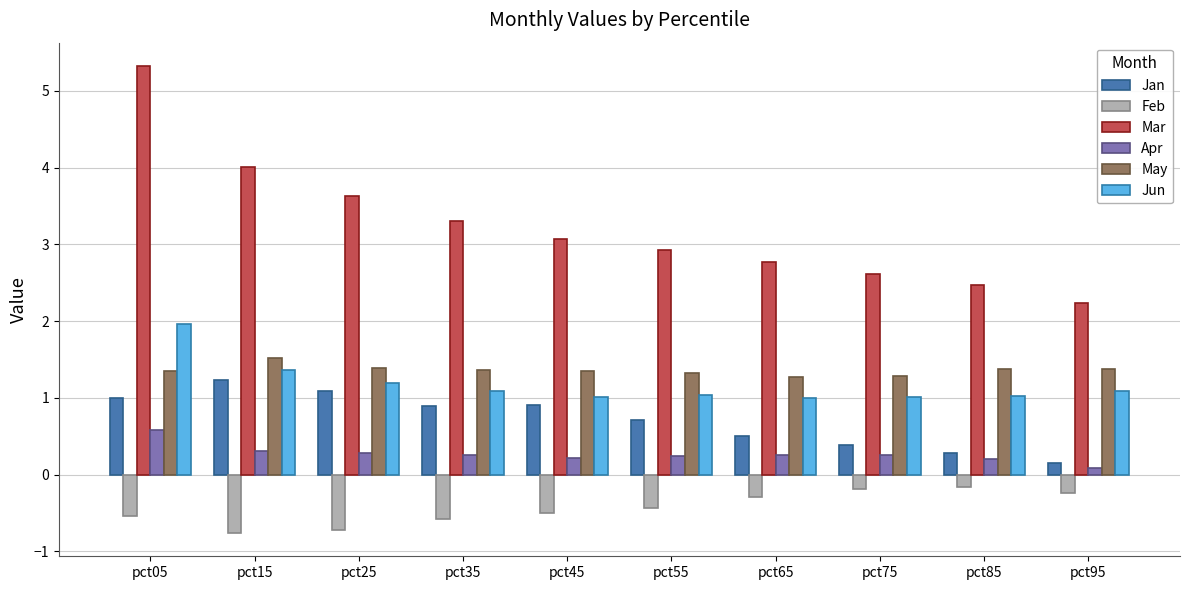

Rank the series by their maximum value, from lowest to highest.

Feb, Apr, Jan, May, Jun, Mar